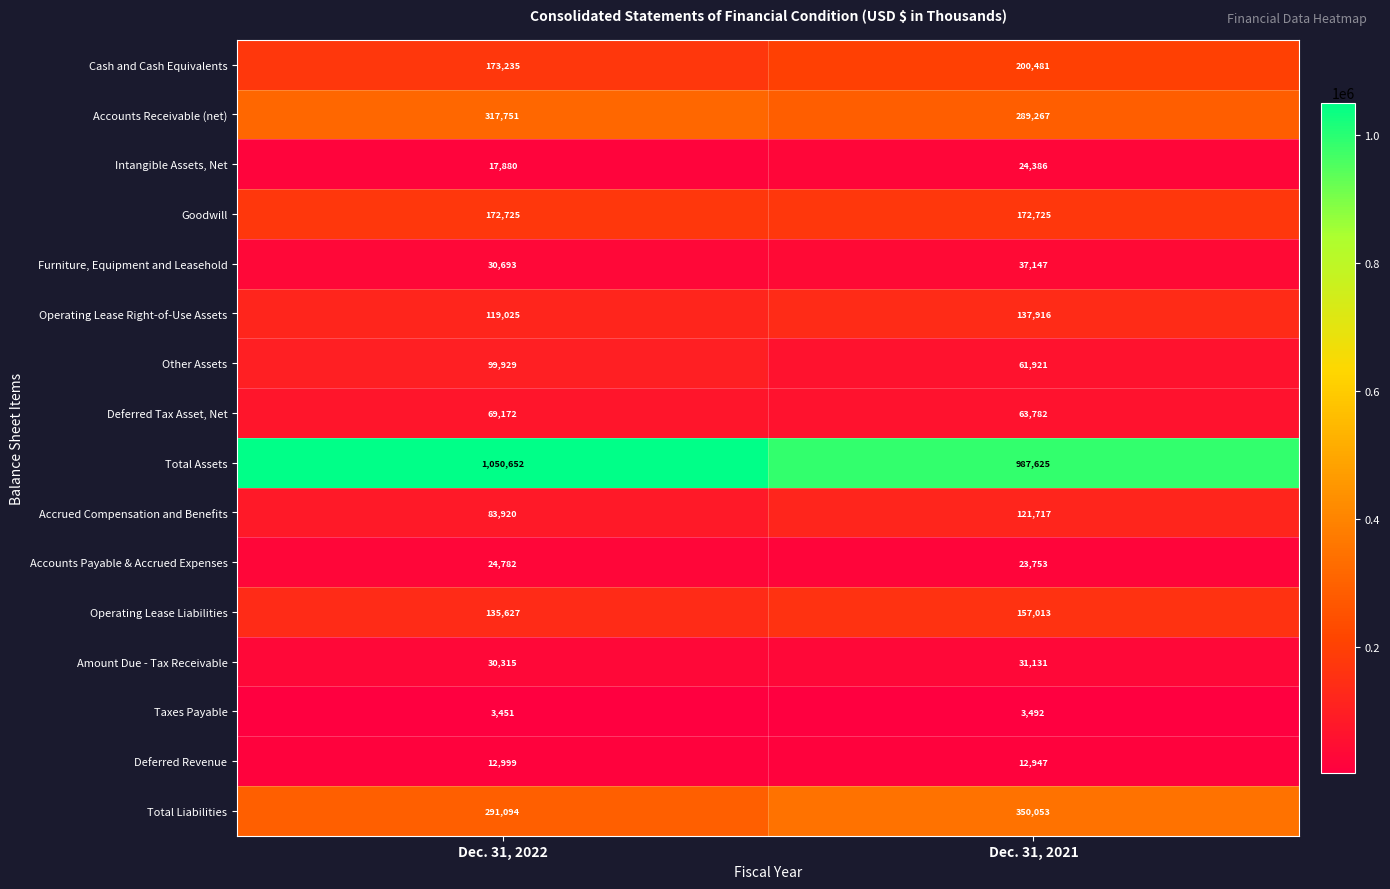

What is the highest value of the Accounts Payable & Accrued Expenses series?

24782